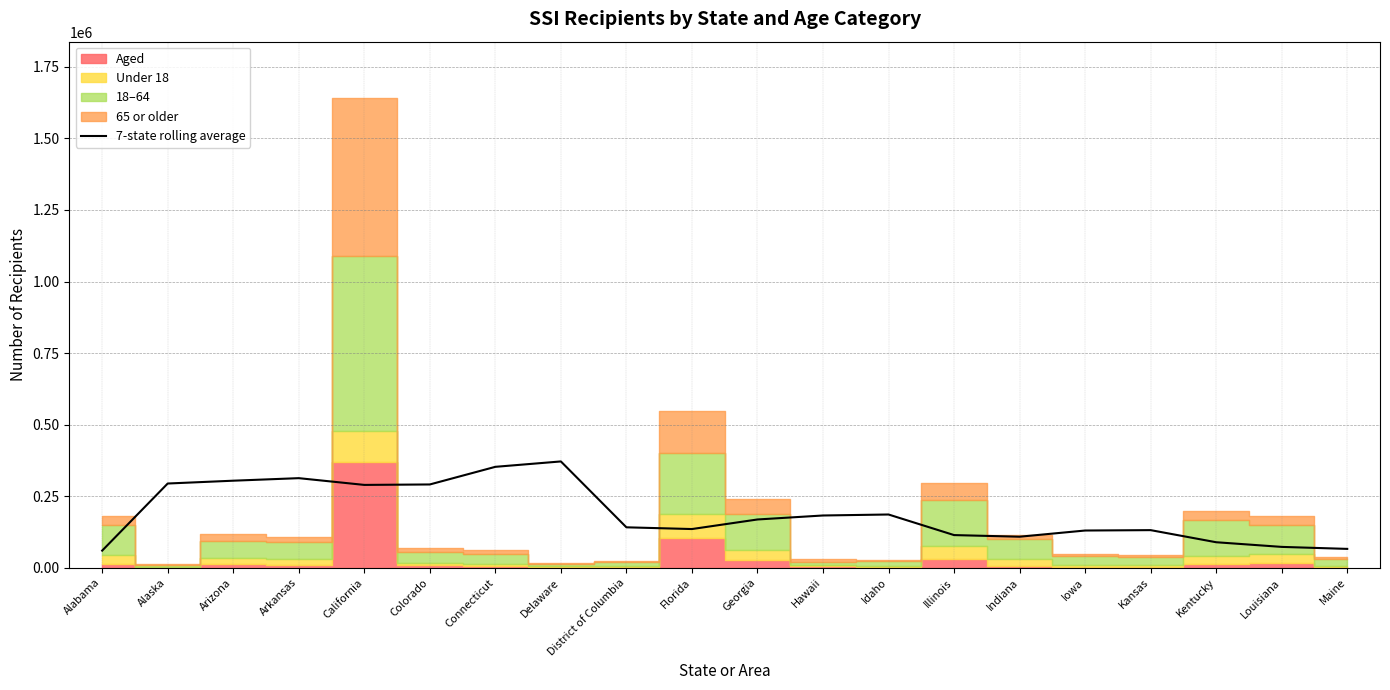

What is the average value?

190013.1